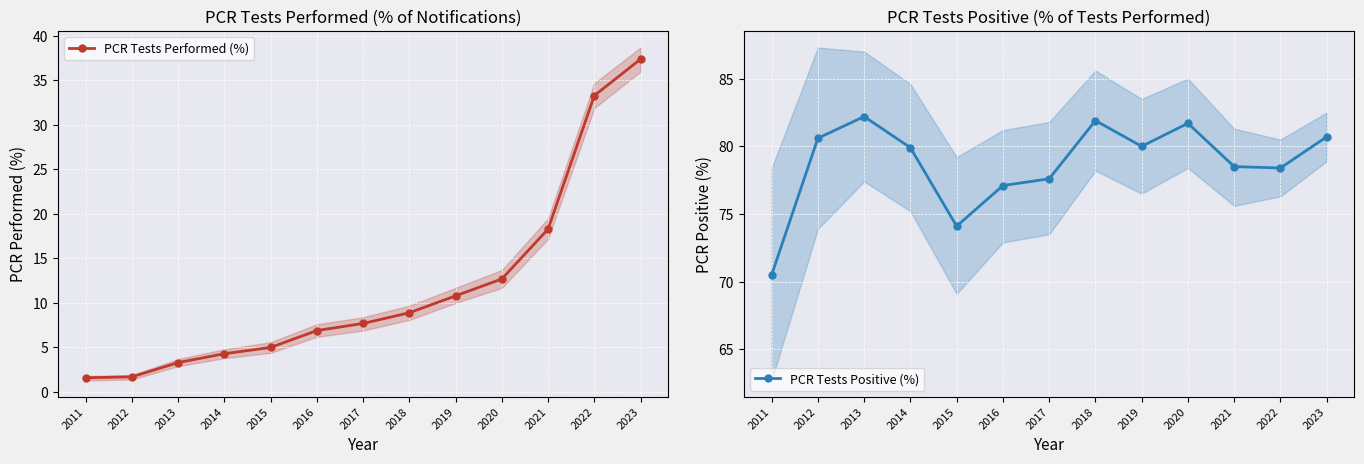

True or false: PCR Tests Performed (%) has a value of 4.3 at 2014.

True